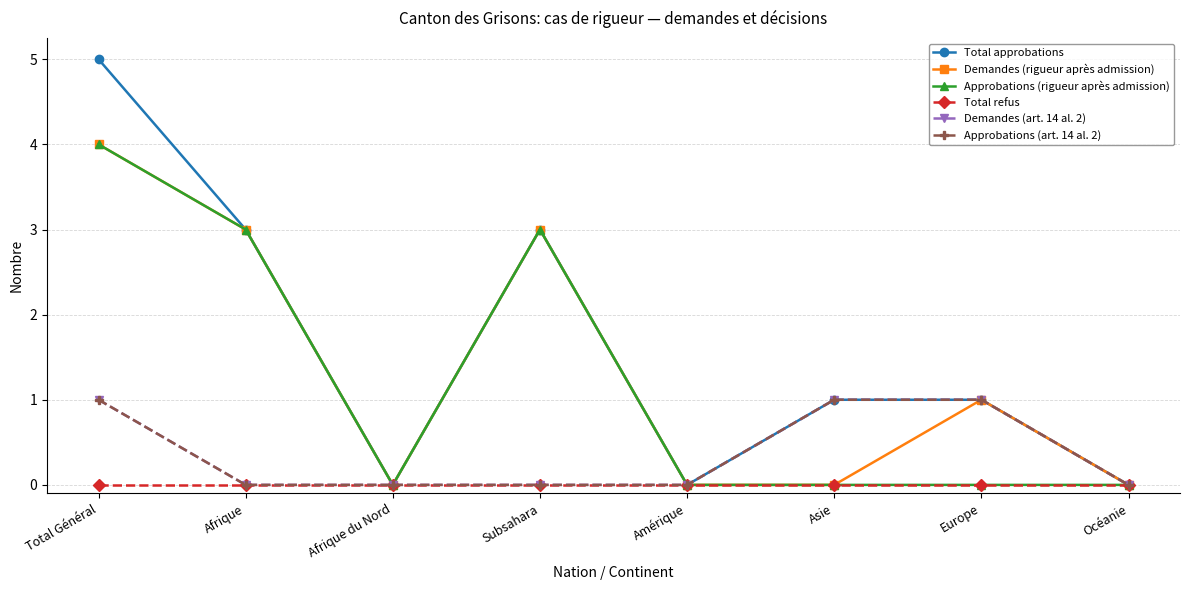

What is the maximum value for Approbations (rigueur après admission)?

4